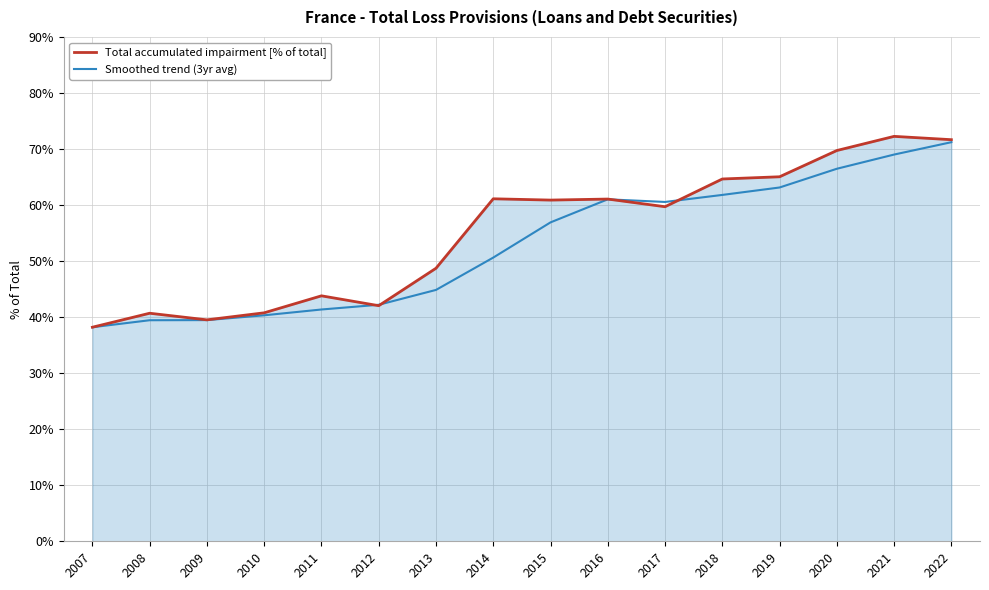

At which label does Total accumulated impairment [% of total] first exceed 60?

2014